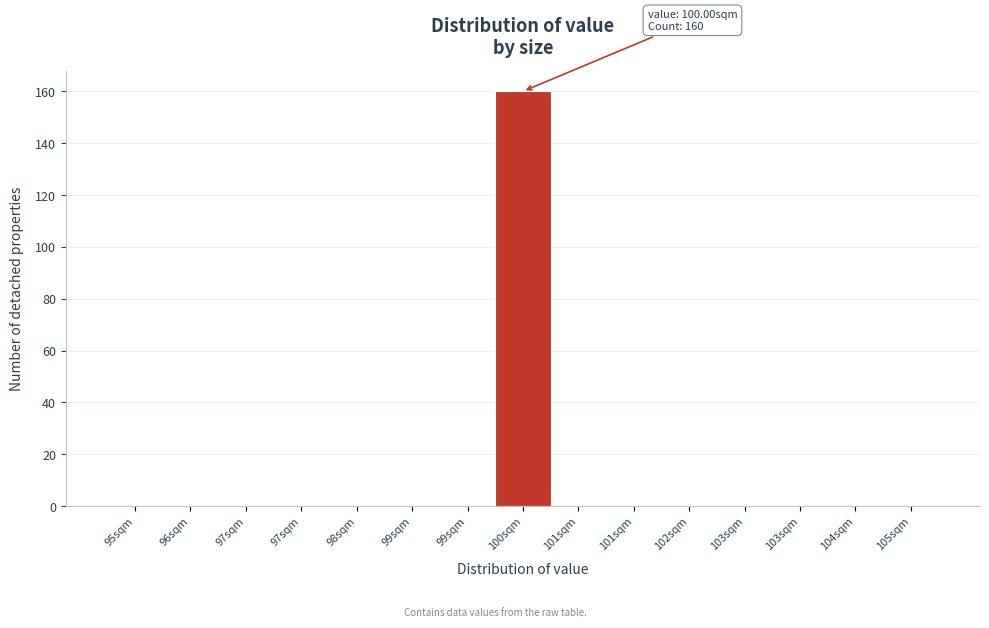

Count the number of data series in this chart.

1